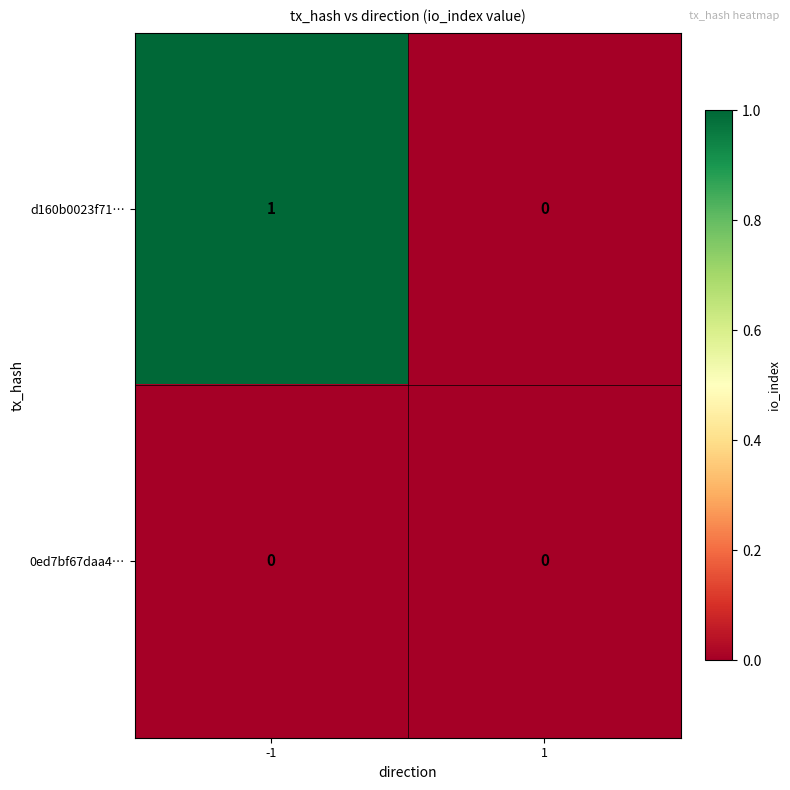

Which series has the largest total across all categories?

d160b0023f71…